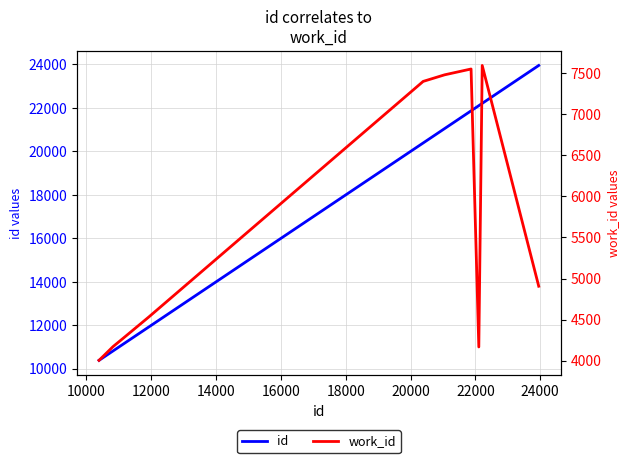

Which series has the largest total across all categories?

id